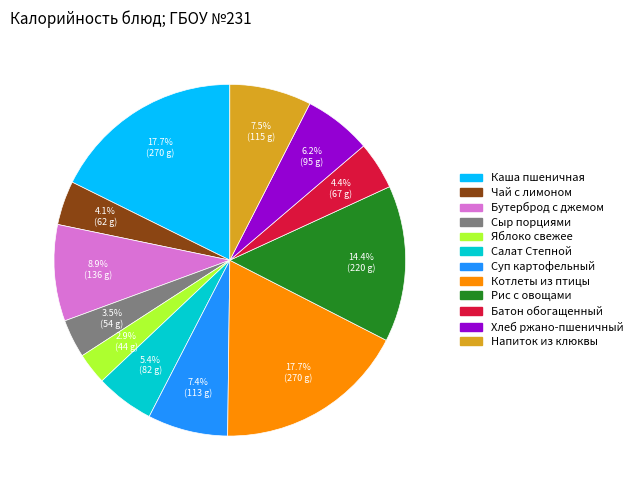

Is there a majority slice in this chart?

No